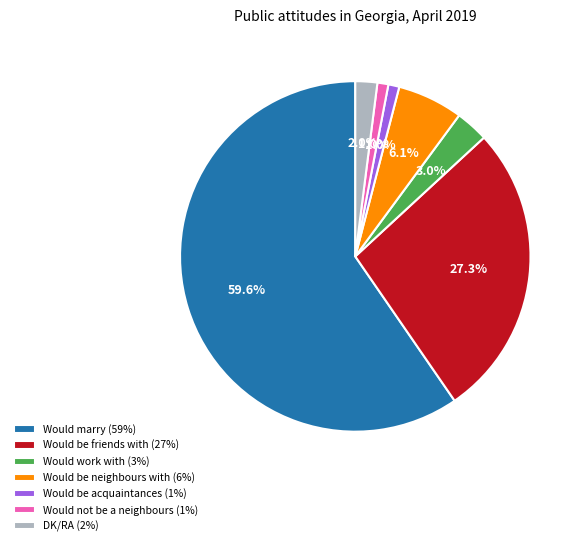

Does Would marry (59%) account for over 50% of the chart?

Yes